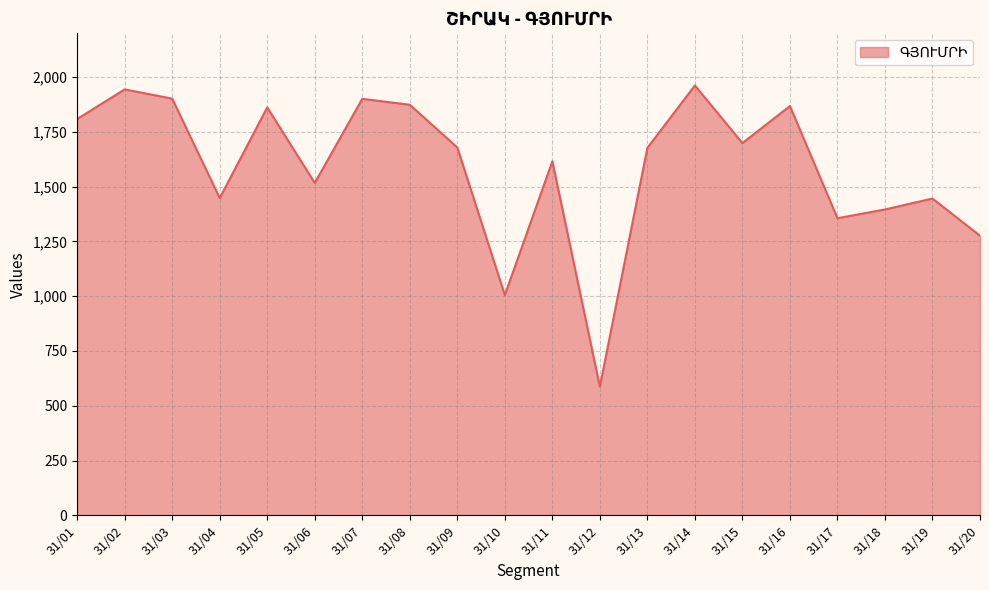

Does the chart display data point markers on the line(s)?

No